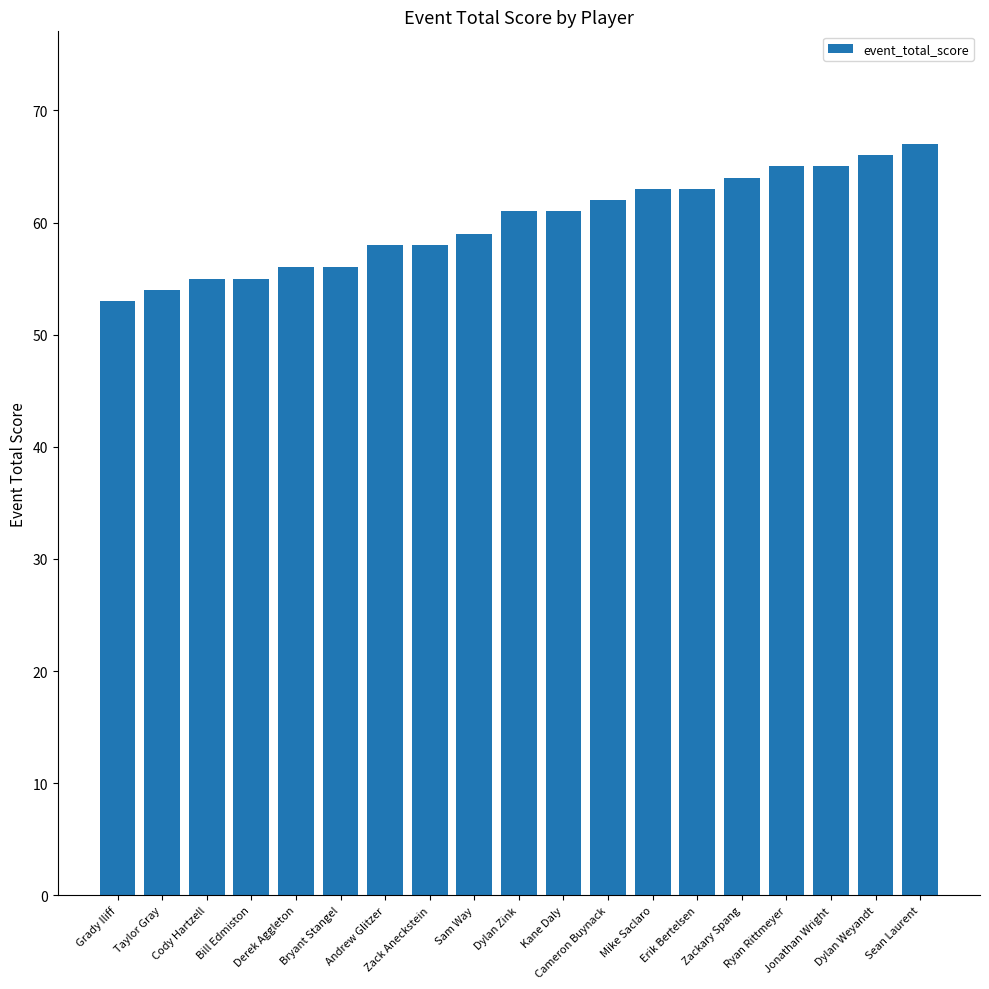

What is the ratio of the value at Sam Way to the value at Sean Laurent?

0.9